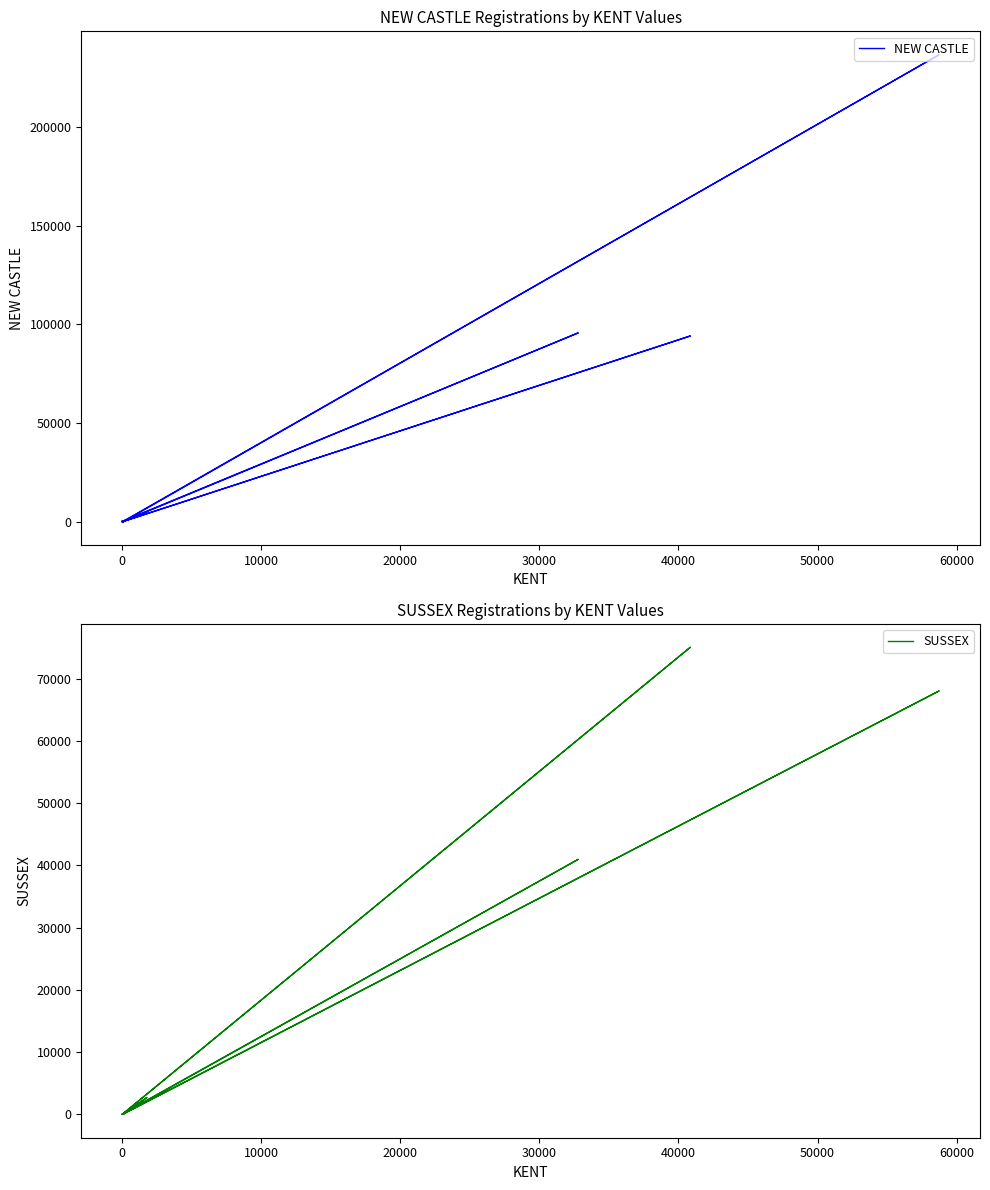

What is the sum of all SUSSEX values?

188327